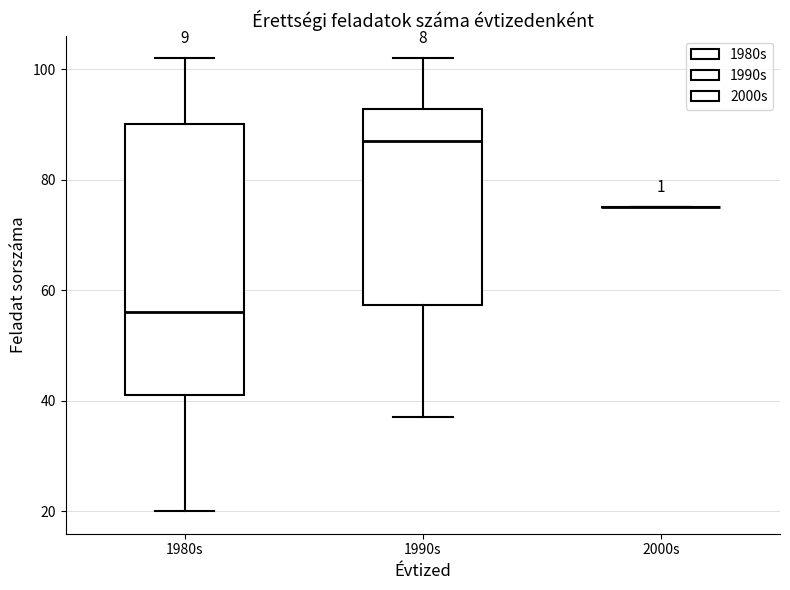

Which box is the tallest, from its lower edge to its upper edge?

1980s